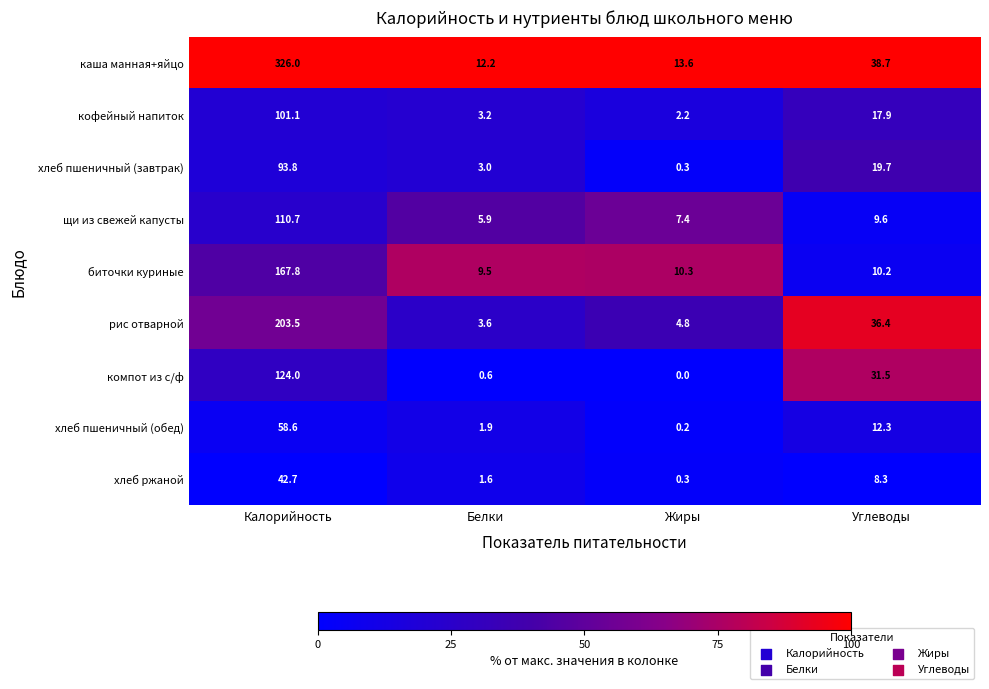

At which label does каша манная+яйцо reach its minimum?

Белки